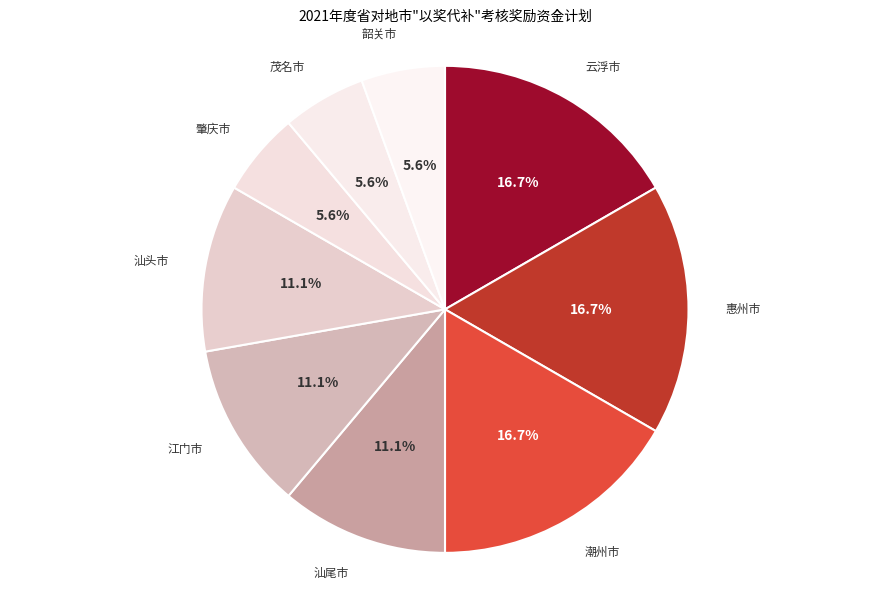

True or false: 汕头市 accounts for 3% of the total.

False